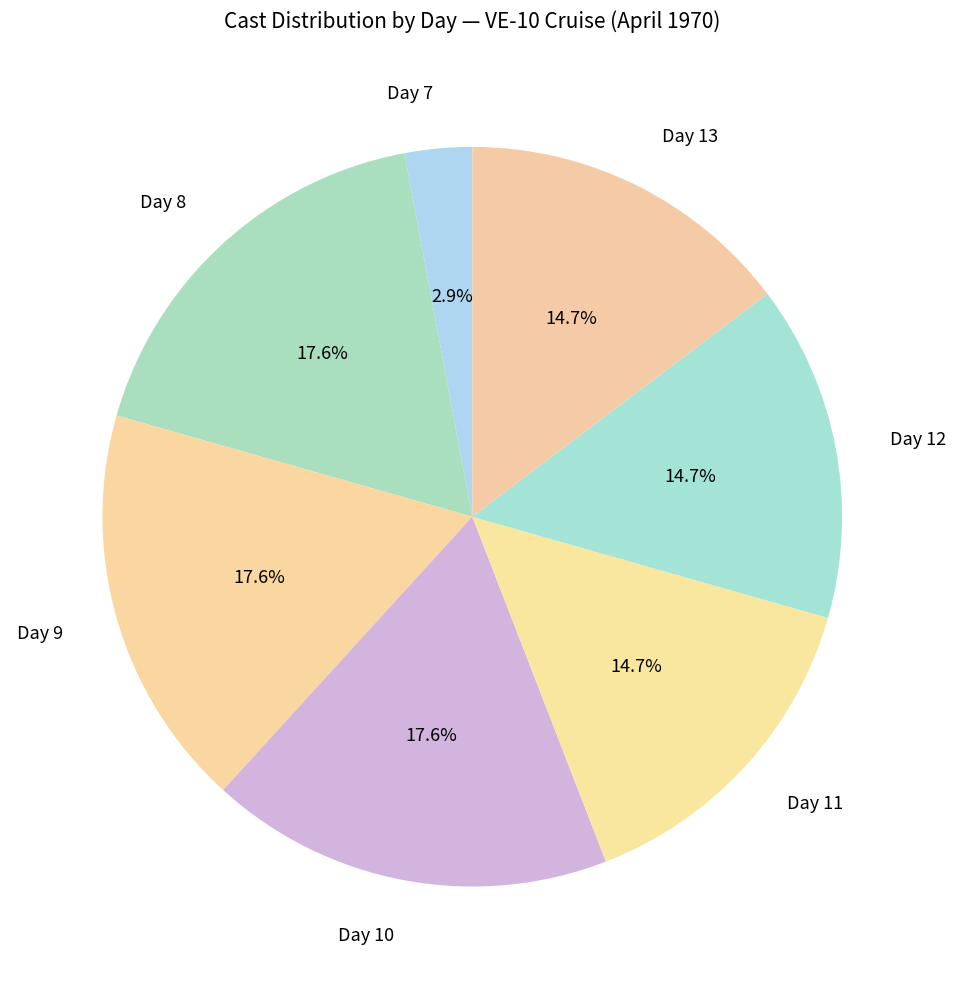

Which slice is the smallest?

Day 7